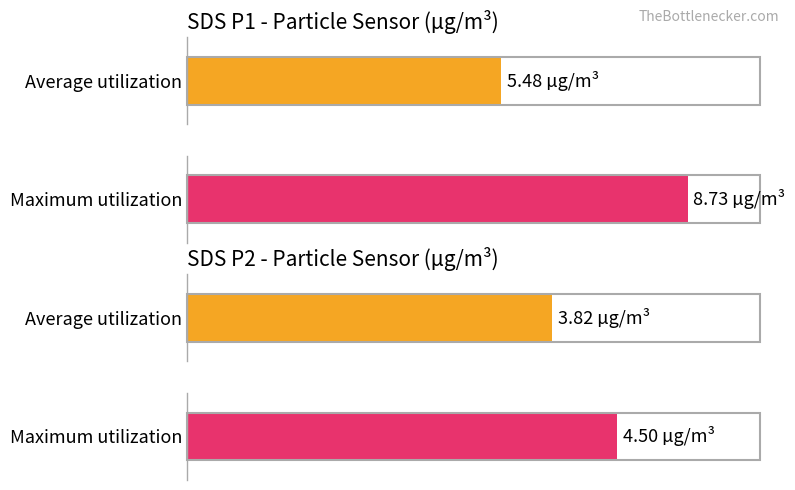

Rank the series by their average value, from lowest to highest.

Average utilization, Maximum utilization